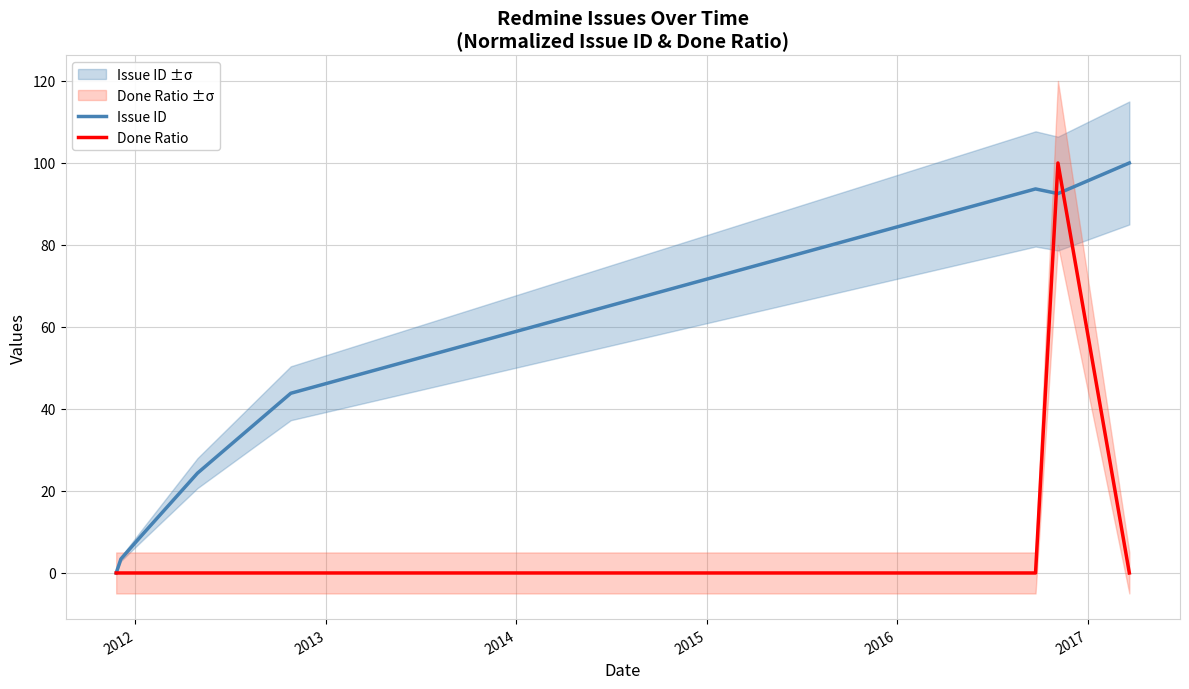

Does the chart have visible grid lines?

Yes